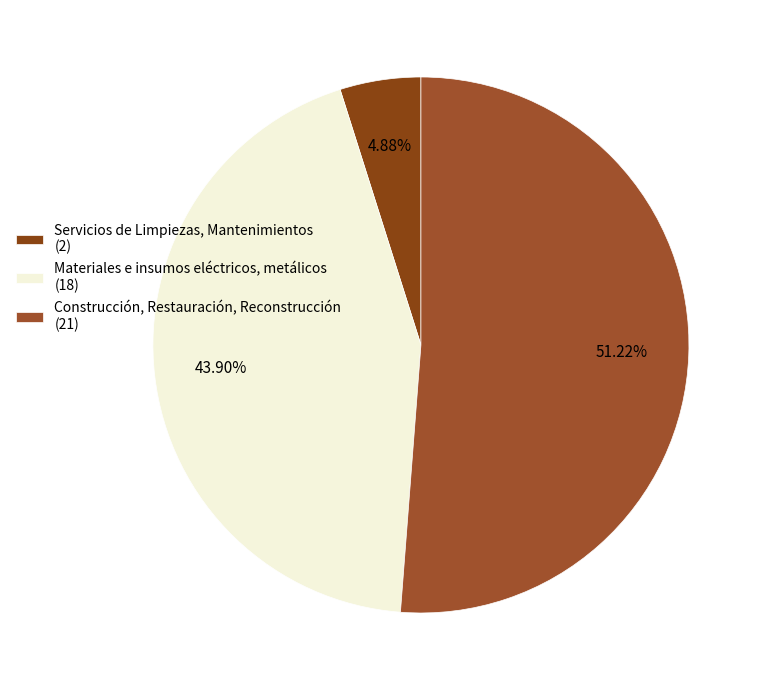

Rank the categories by value from lowest to highest.

Servicios de Limpiezas, Mantenimientos, Materiales e insumos eléctricos, metálicos, Construcción, Restauración, Reconstrucción